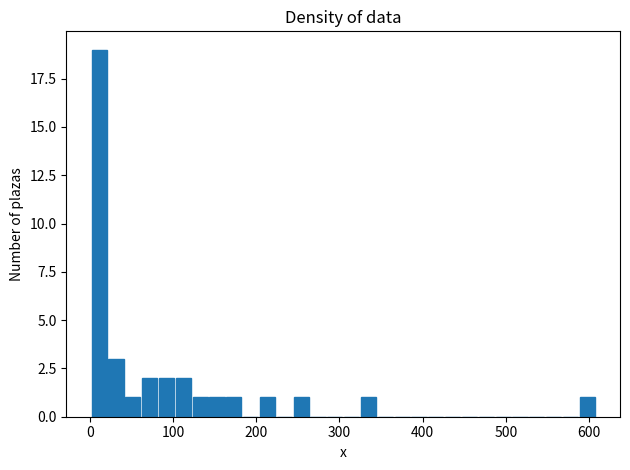

Read against the x-axis, roughly where is the centre of the tallest bar?

10